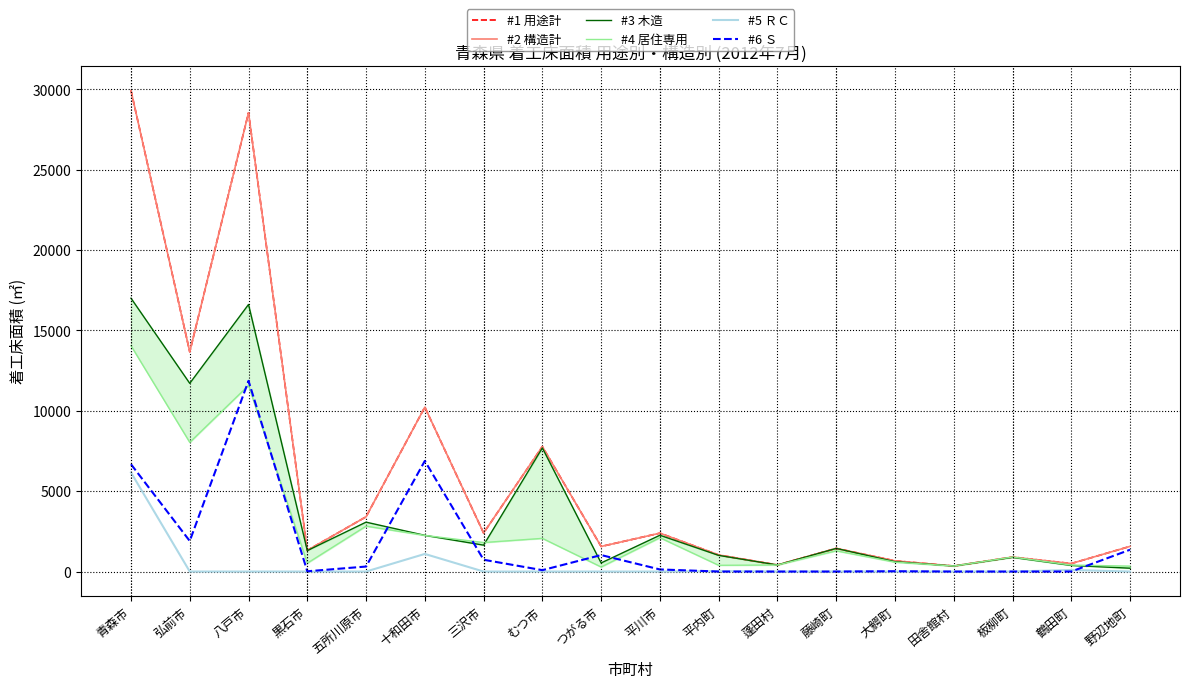

What is the lowest value of the #3 木造 series?

207